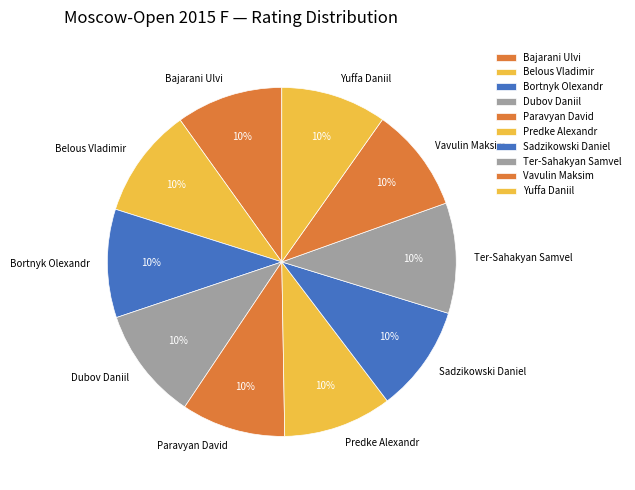

To the nearest percent, what is the average slice percentage?

10%